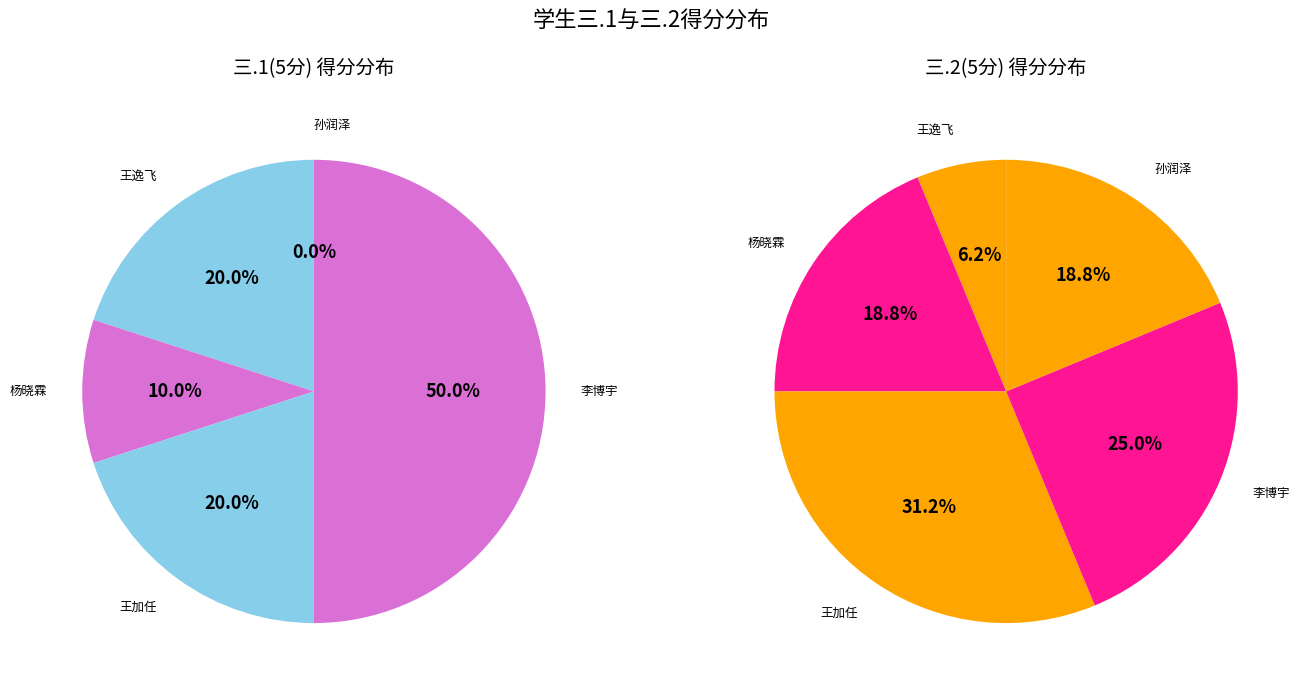

How many segments does this pie chart have?

5